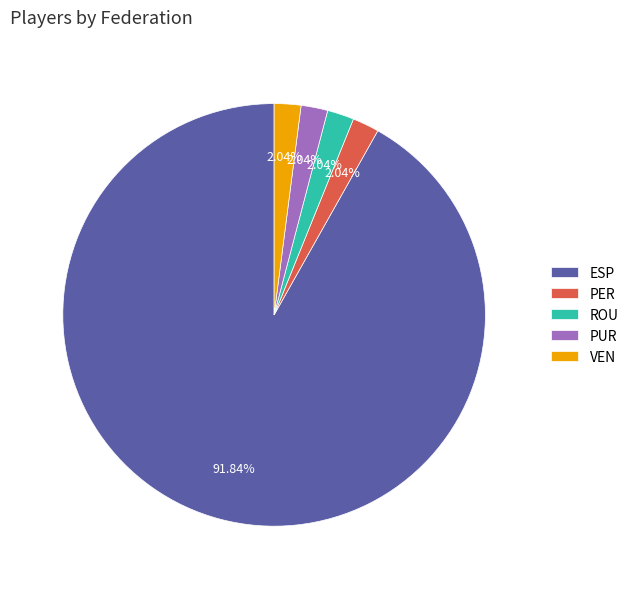

To the nearest percent, what percentage of the pie is PER?

2%